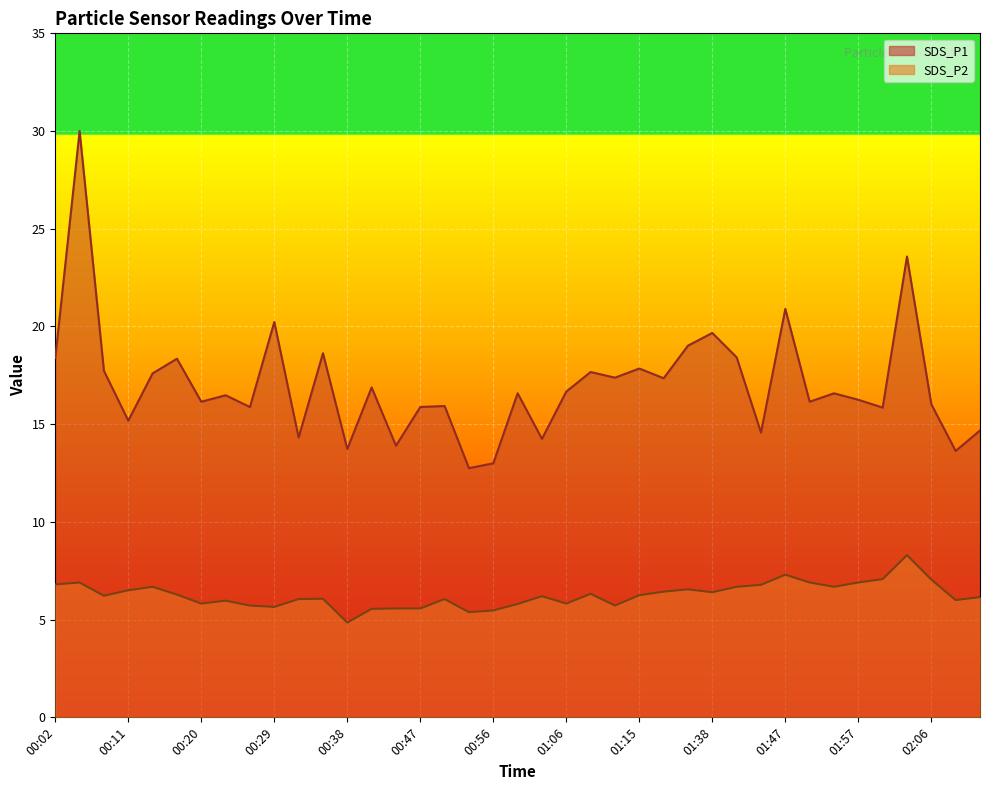

Reading left to right, extract all data points from this chart.

SDS_P1: 18.4	30.0	17.7	15.2	17.6	18.4	16.1	16.5	15.9	20.2	14.3	18.6	13.7	16.9	13.9	15.9	15.9	12.8	13.0	16.6	14.2	16.7	17.7	17.4	17.9	17.4	19.0	19.7	18.4	14.6	20.9	16.1	16.6	16.2	15.8	23.6	16.0	13.6	14.7
SDS_P2: 6.8	6.9	6.2	6.5	6.7	6.3	5.8	6.0	5.7	5.7	6.0	6.1	4.8	5.5	5.6	5.6	6.0	5.4	5.5	5.8	6.2	5.8	6.3	5.7	6.2	6.4	6.5	6.4	6.7	6.8	7.3	6.9	6.7	6.9	7.1	8.3	7.0	6.0	6.2